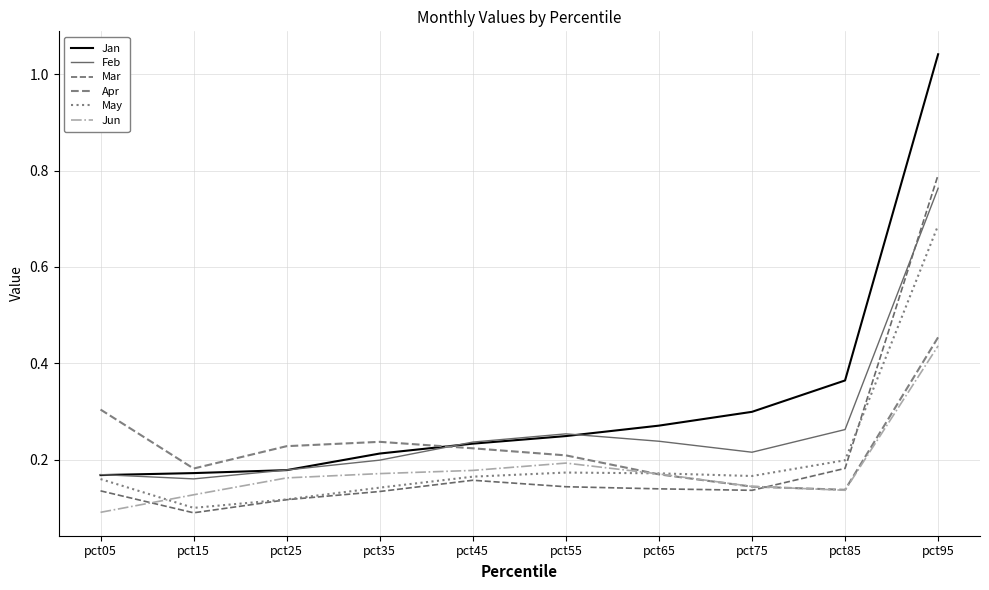

Reading left to right, transcribe all the data shown in this chart.

Jan: 0.2	0.2	0.2	0.2	0.2	0.2	0.3	0.3	0.4	1.0
Feb: 0.2	0.2	0.2	0.2	0.2	0.3	0.2	0.2	0.3	0.8
Mar: 0.1	0.1	0.1	0.1	0.2	0.1	0.1	0.1	0.2	0.8
Apr: 0.3	0.2	0.2	0.2	0.2	0.2	0.2	0.1	0.1	0.5
May: 0.2	0.1	0.1	0.1	0.2	0.2	0.2	0.2	0.2	0.7
Jun: 0.1	0.1	0.2	0.2	0.2	0.2	0.2	0.1	0.1	0.4